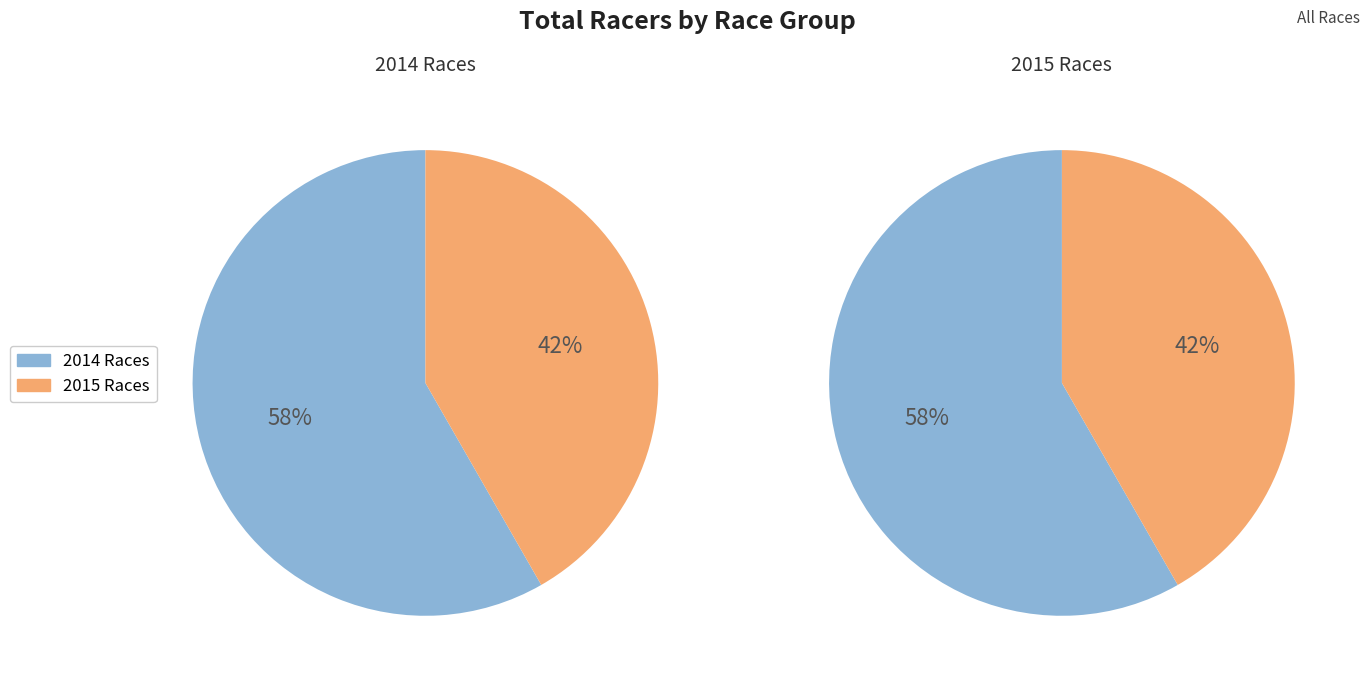

Is 2 the majority of the pie?

No